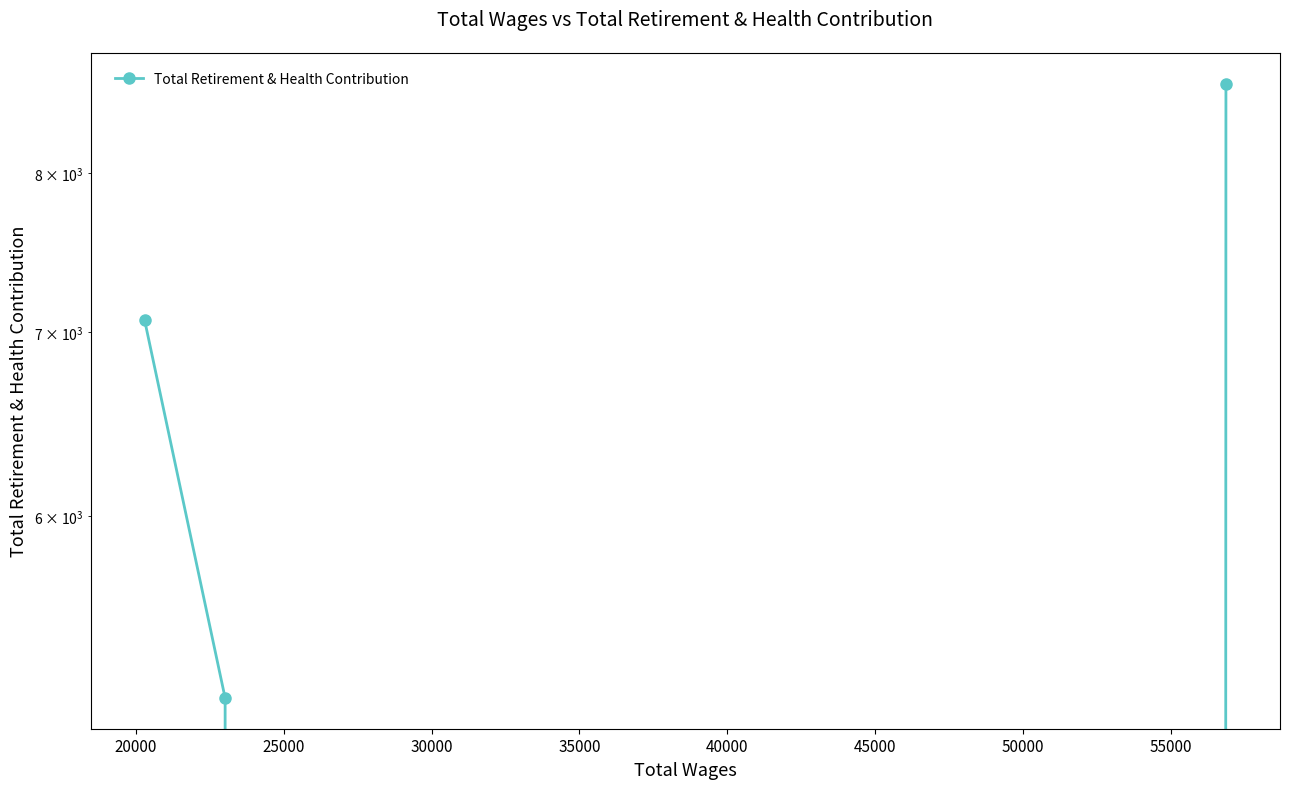

Count the values in the range 5150 to 8627.

3